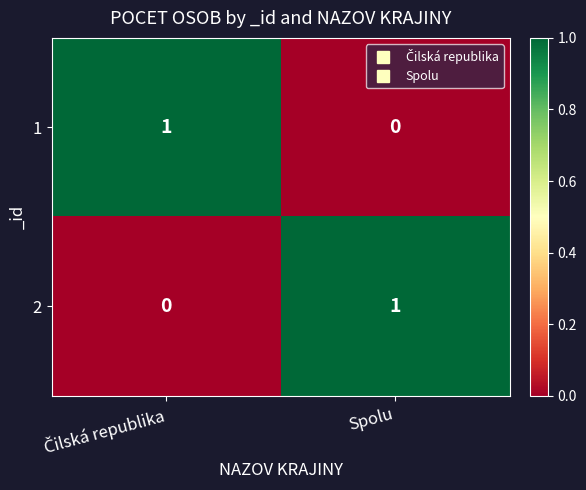

Reading right to left, what are all the values shown in this chart?

1: 0	1
2: 1	0